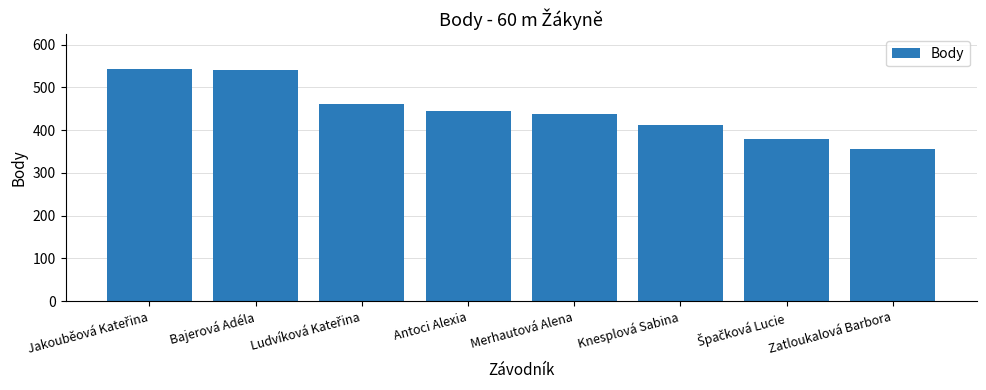

Approximately how many times larger is the value at Merhautová Alena compared to Knesplová Sabina?

1.1